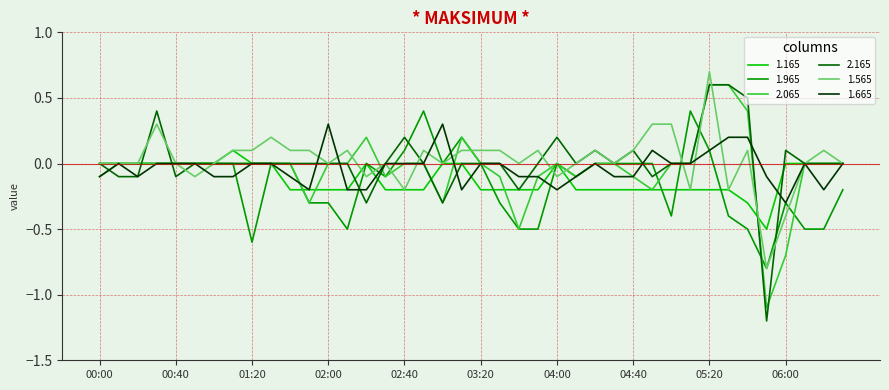

What is the highest value of the 1.965 series?

0.4